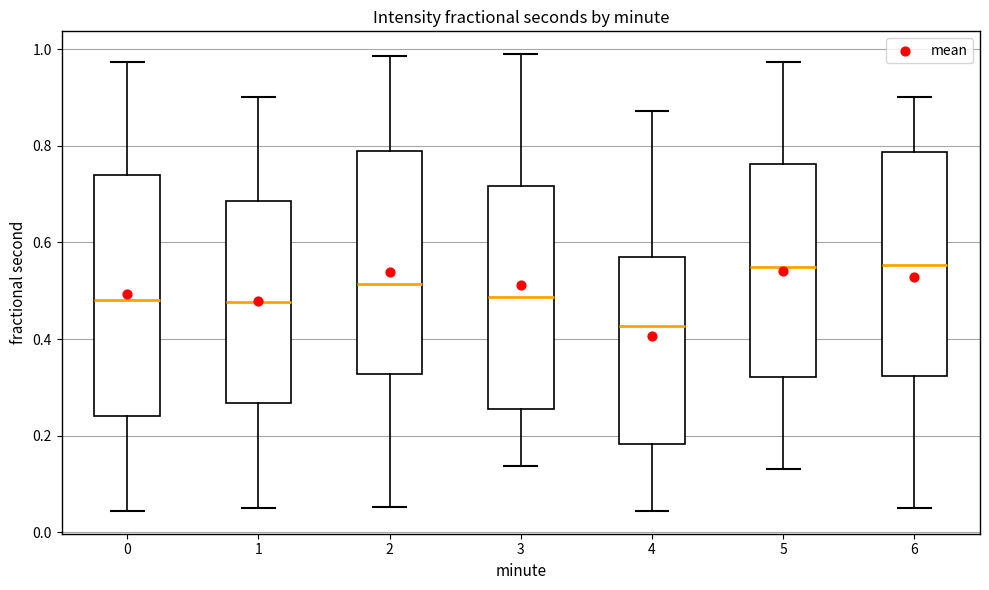

Where is the lower edge of the box at x = 3 on the y-axis? The values are not printed on the chart, so give them approximately, as read against the axis.

0.26